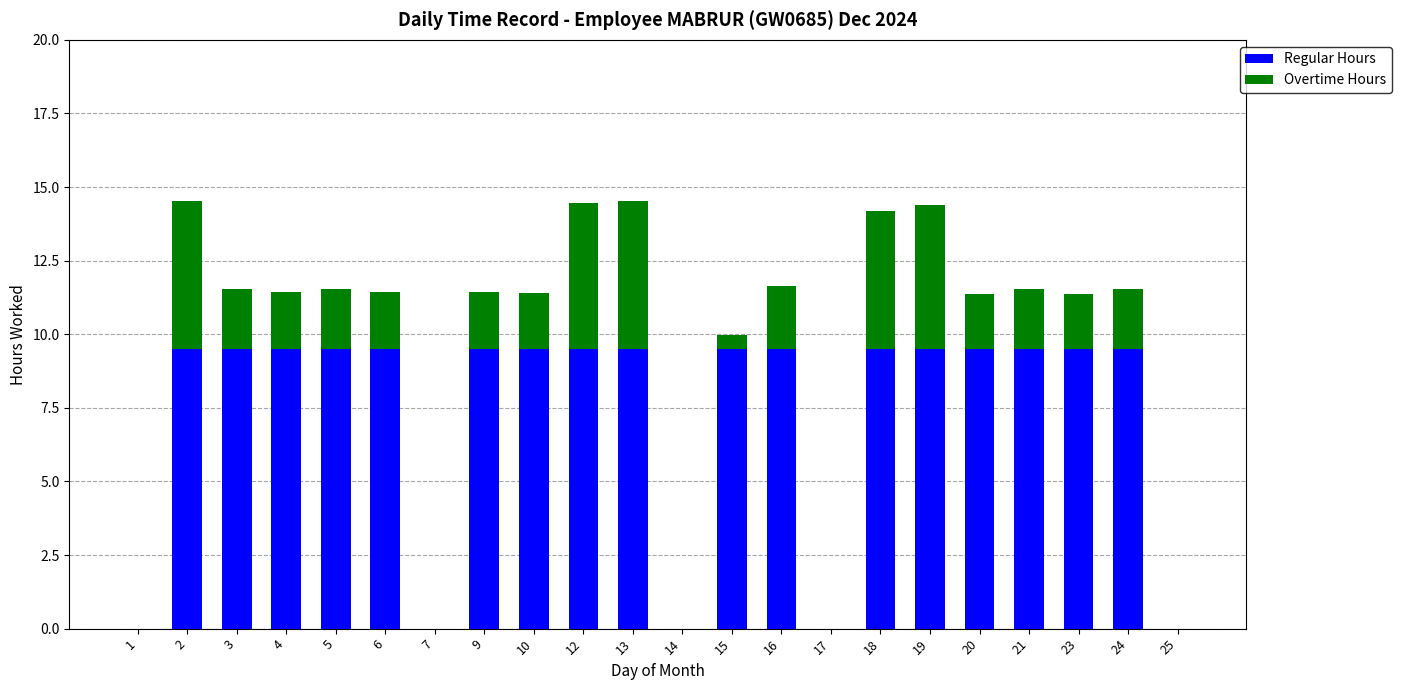

The value of Regular Hours at 17 is 0.0. True or false?

True